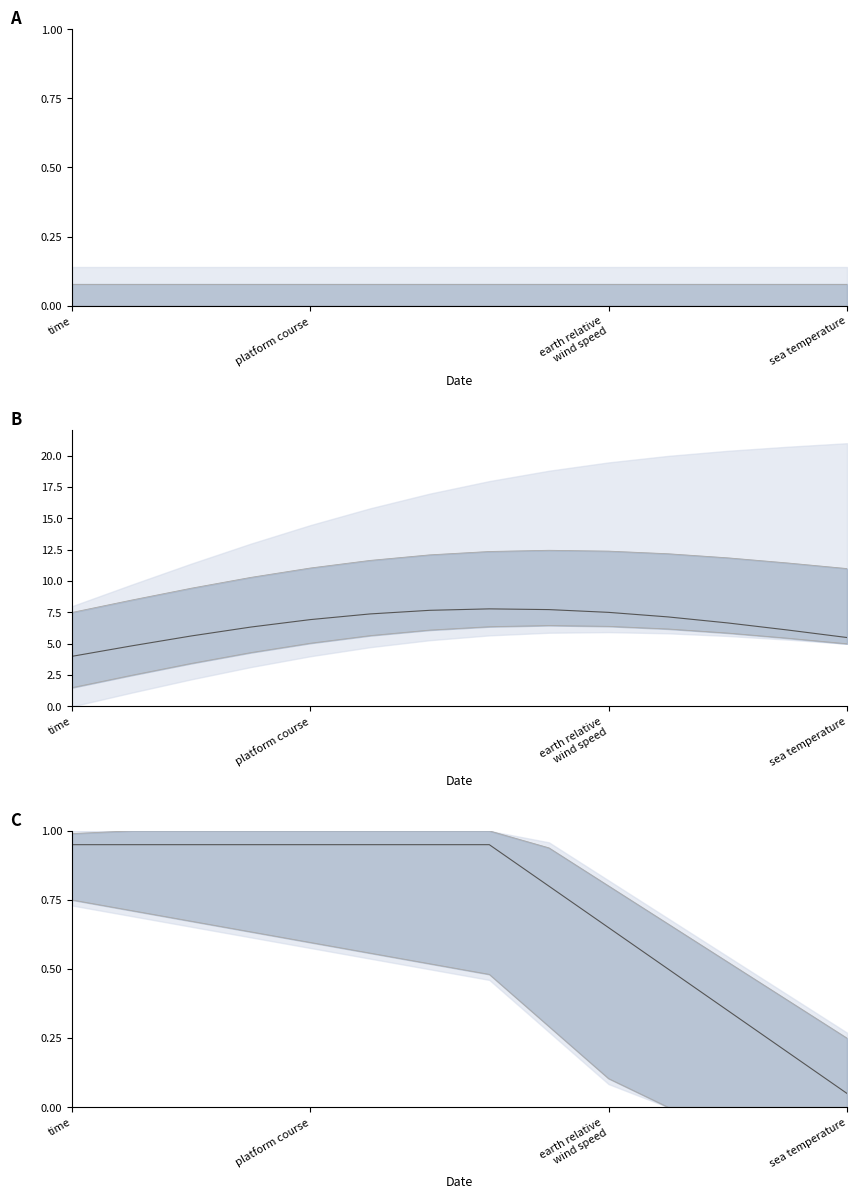

True or false: valid_start_date has a value of 0.4 at sea temperature.

False